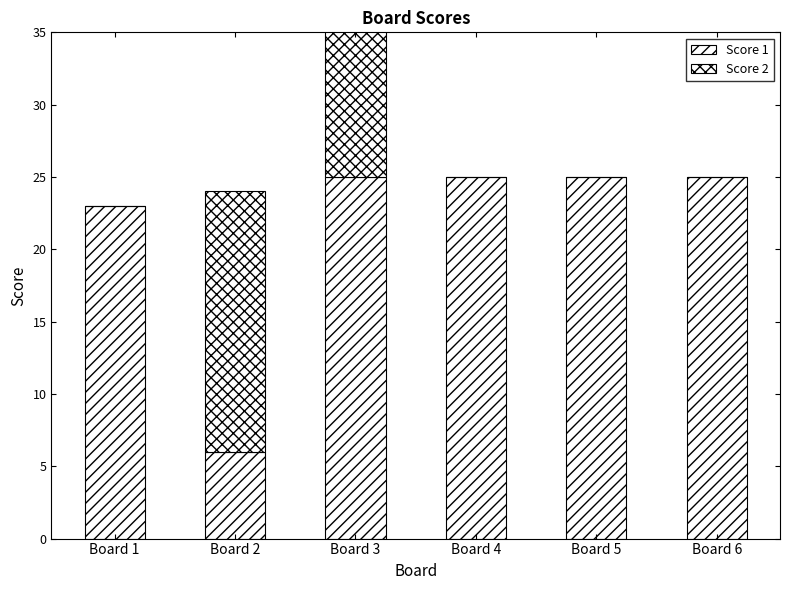

Reading left to right, extract all data points from this chart.

Score 1: 23	6	25	25	25	25
Score 2: 0	18	16	0	0	0